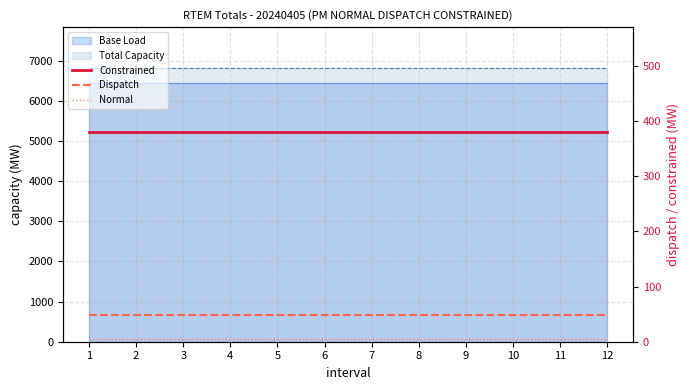

How many lines are shown in the chart?

3